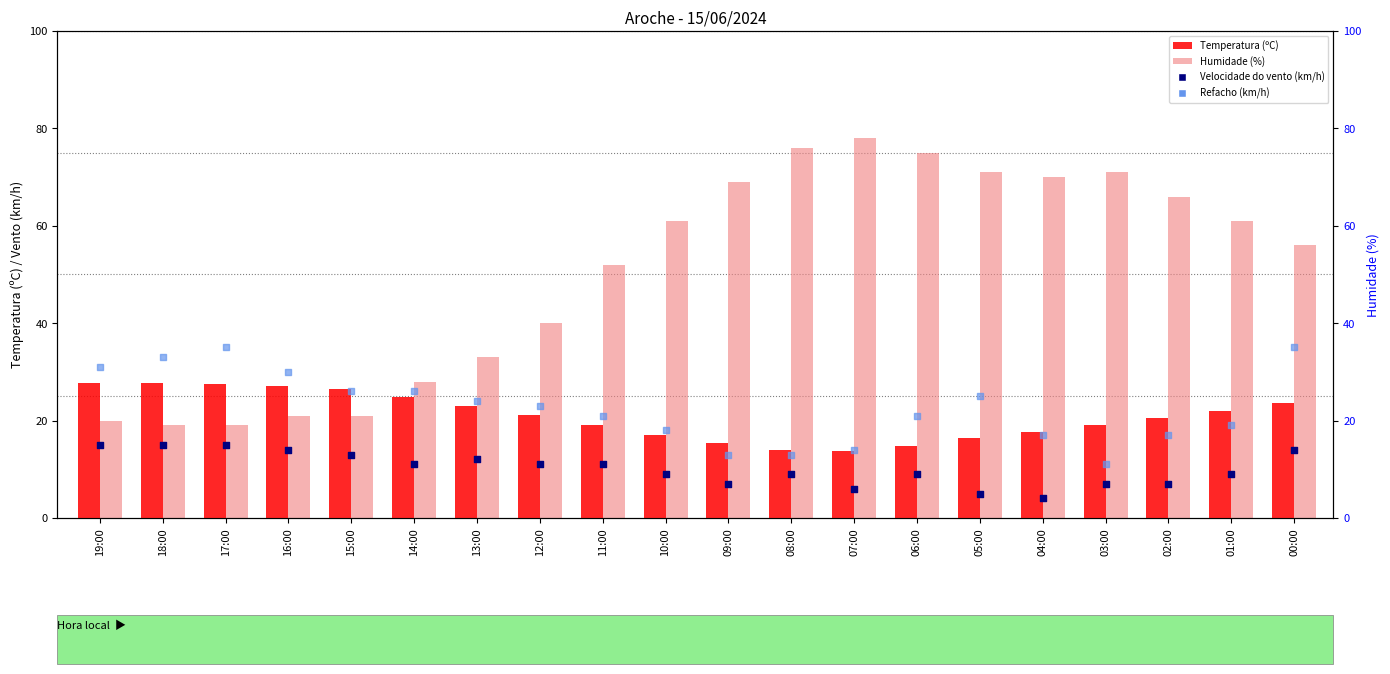

What is the total value across all series at 03:00?

108.0